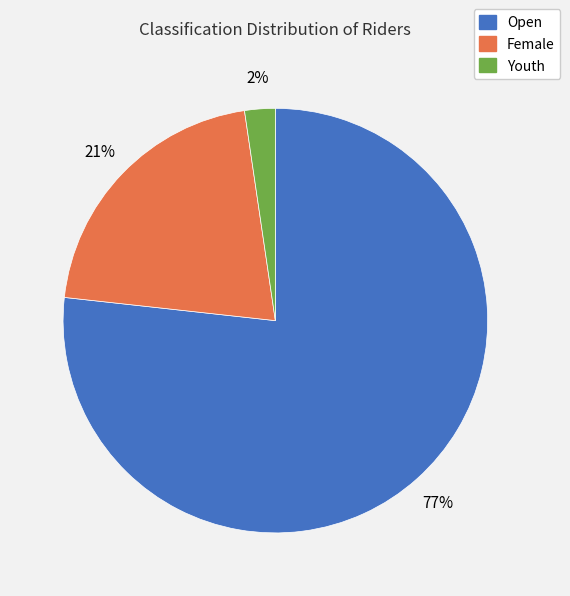

True or false: Open accounts for 89% of the total.

False